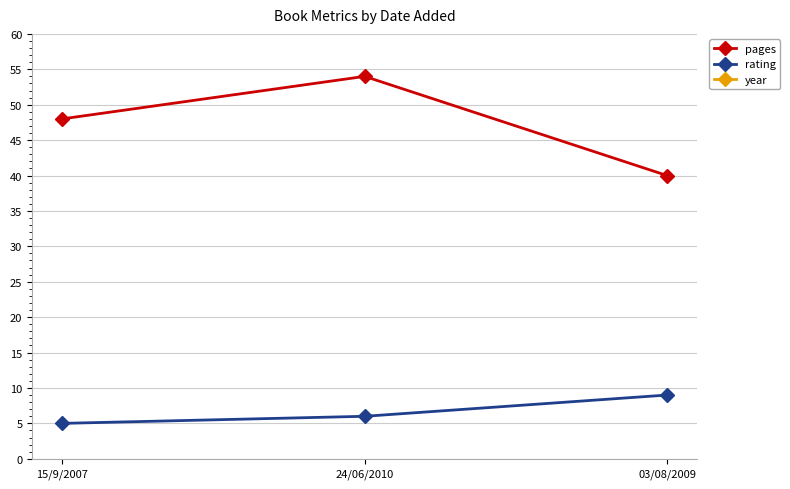

What is the highest value of the pages series?

54